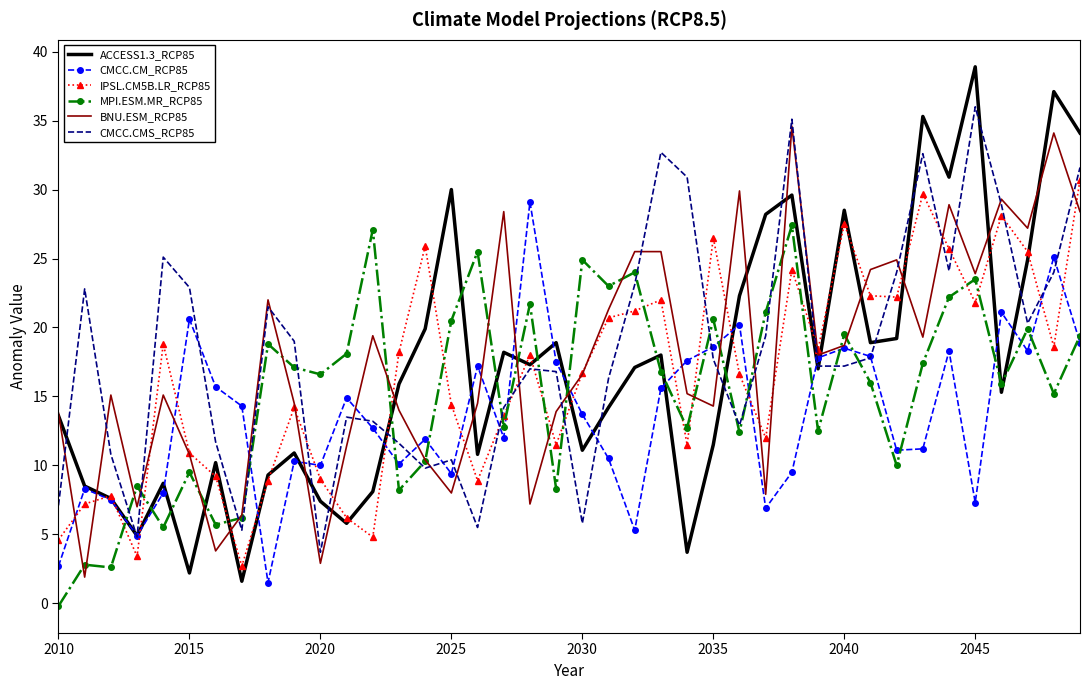

Which series has the widest spread of values?

ACCESS1.3_RCP85